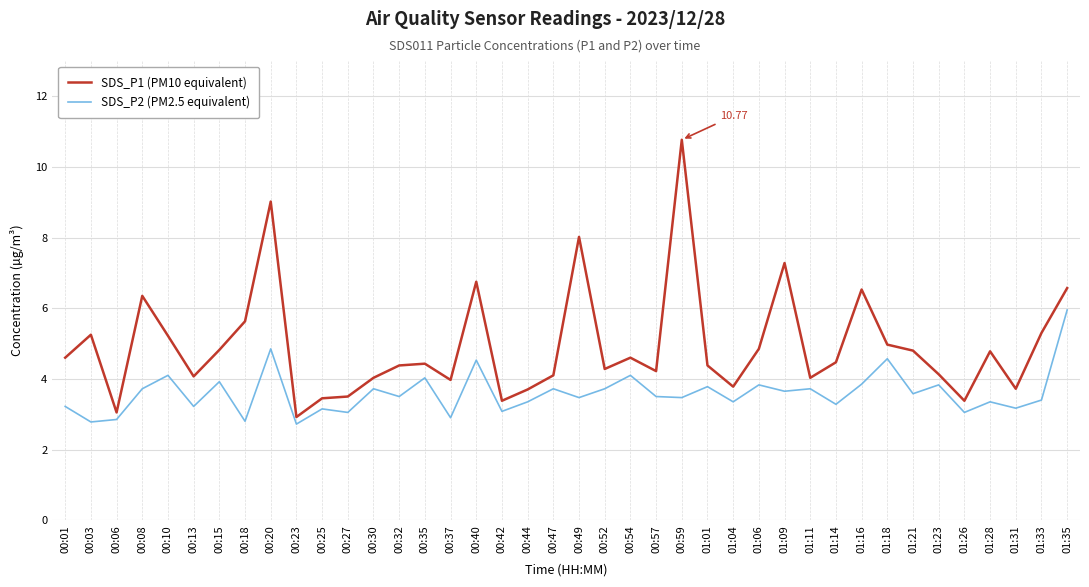

What is the difference between the SDS_P2 (PM2.5 equivalent) values at 00:32 and 00:15?

0.4